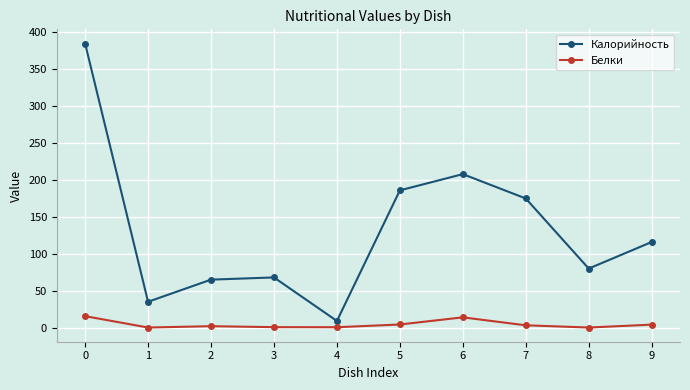

True or false: Калорийность has a value of 48.5 at 9.

False